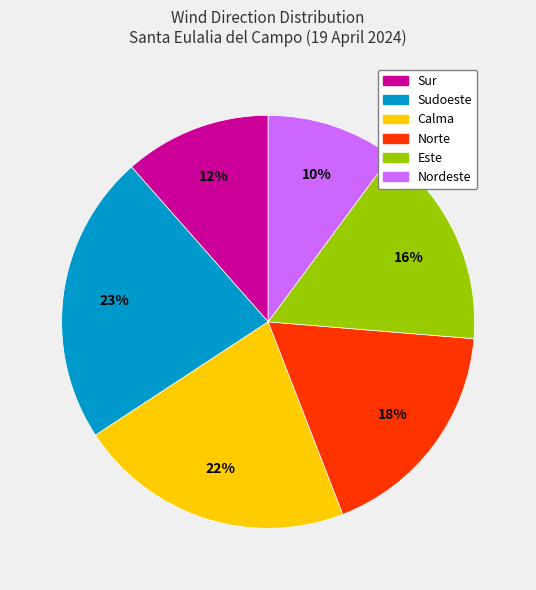

How many segments does this pie chart have?

6